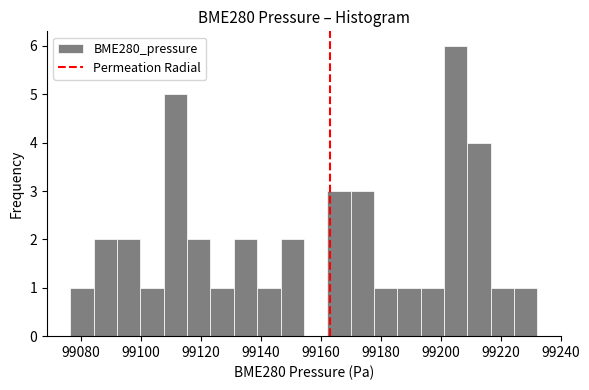

Around what value on the x-axis is the tallest bar? Give the approximate position of its centre, as read against the axis.

99206